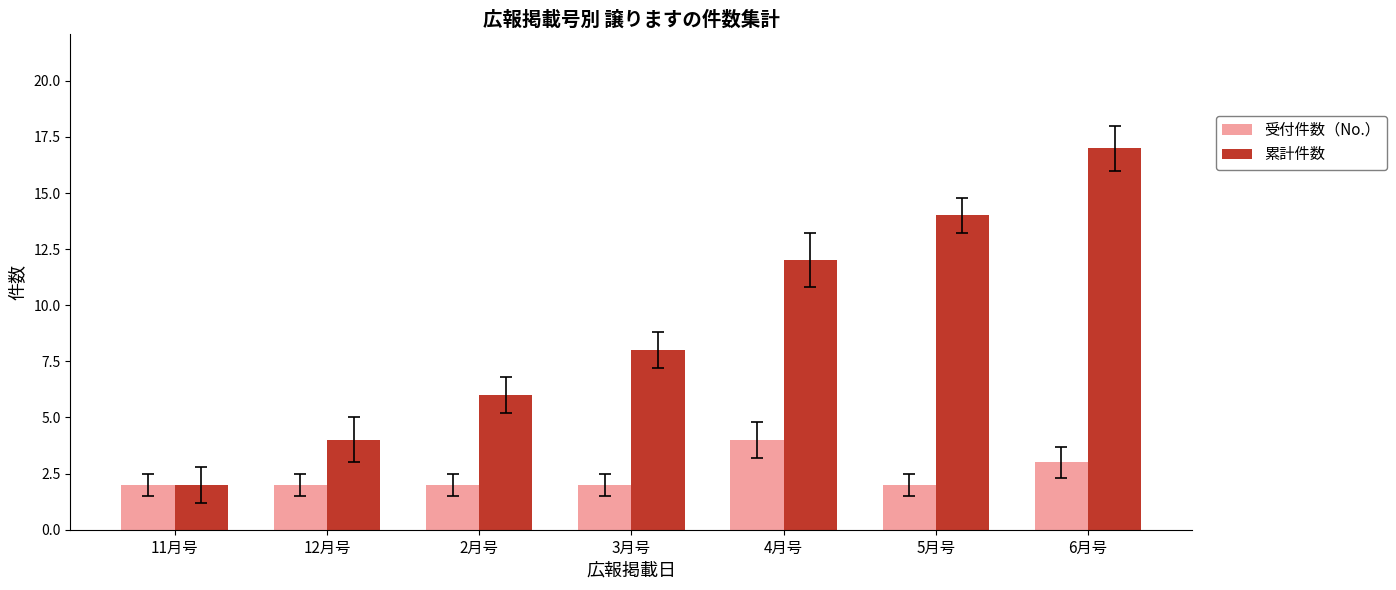

Which series has the largest range (max minus min)?

累計件数